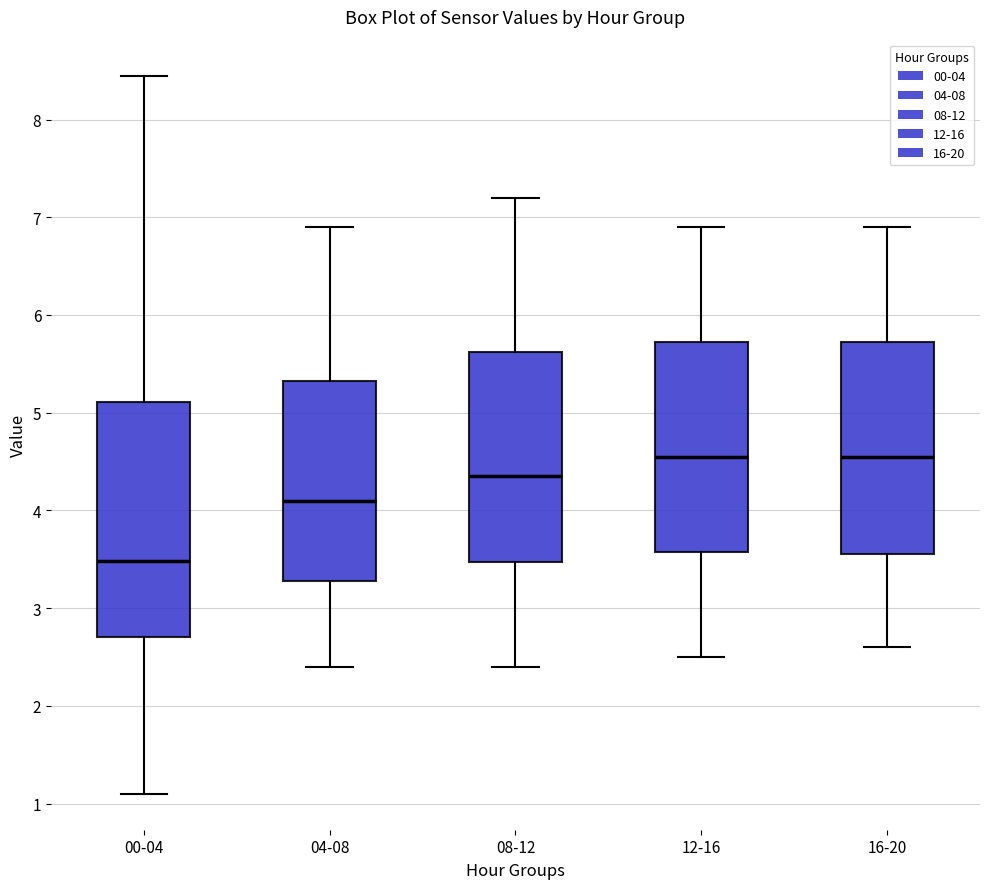

Reading left to right, transcribe this box plot: for each box, give where its median line is, the range the box spans, and where its two whiskers end, as read against the y-axis. The values are not printed on the chart, so give them approximately, as read against the axis.

00-04: median 3.5, box 2.7 to 5.1, whiskers 1.1 to 8.5
04-08: median 4.1, box 3.3 to 5.3, whiskers 2.4 to 6.9
08-12: median 4.4, box 3.5 to 5.6, whiskers 2.4 to 7.2
12-16: median 4.6, box 3.6 to 5.7, whiskers 2.5 to 6.9
16-20: median 4.6, box 3.6 to 5.7, whiskers 2.6 to 6.9